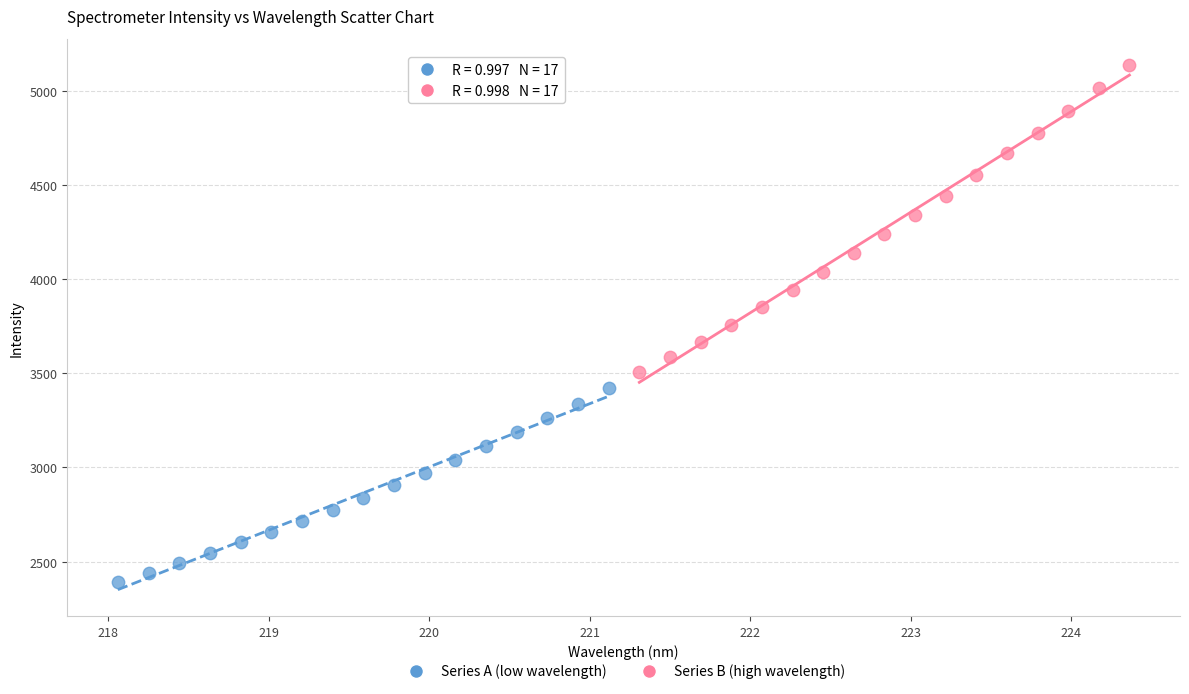

What are all the series names shown in the legend?

Series A (low wavelength), Series B (high wavelength)